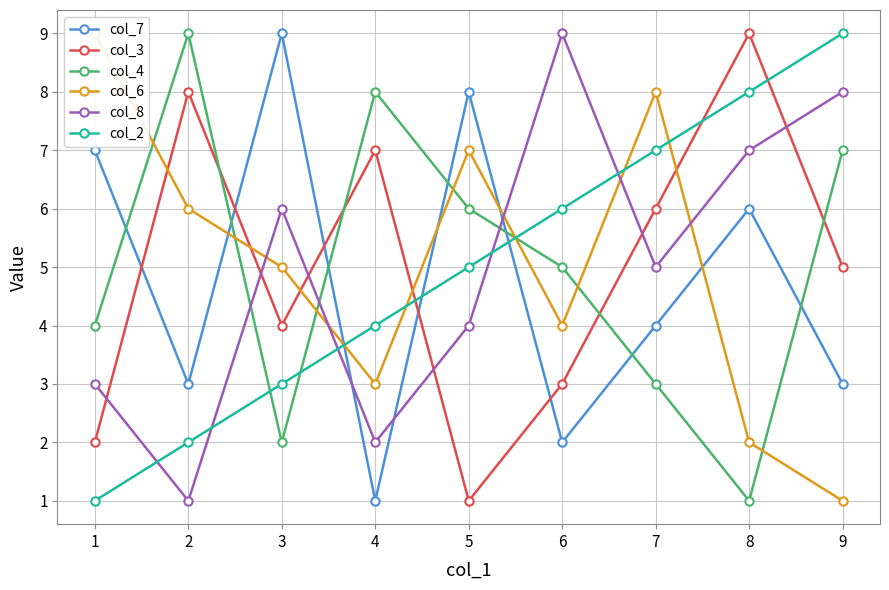

How many lines are shown in the chart?

6